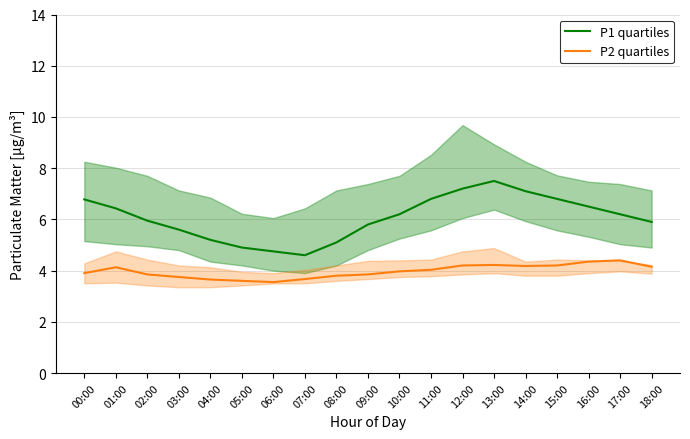

True or false: P1 quartiles and P2 quartiles intersect in this chart.

False